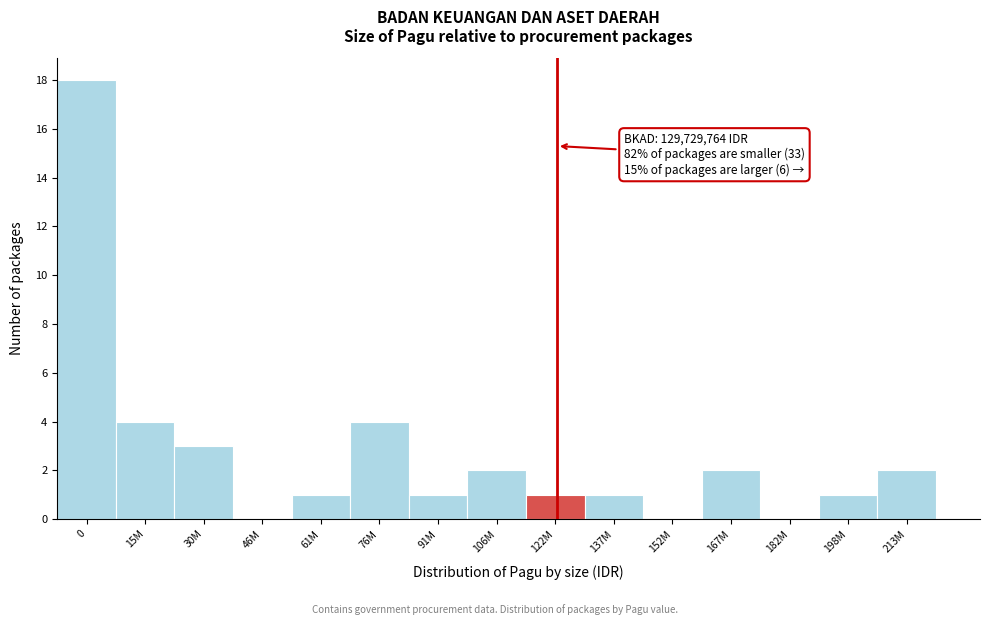

Reading right to left, list all the values displayed in this chart.

213M=2	198M=1	182M=0	167M=2	152M=0	137M=1	122M=1	106M=2	91M=1	76M=4	61M=1	46M=0	30M=3	15M=4	0=18